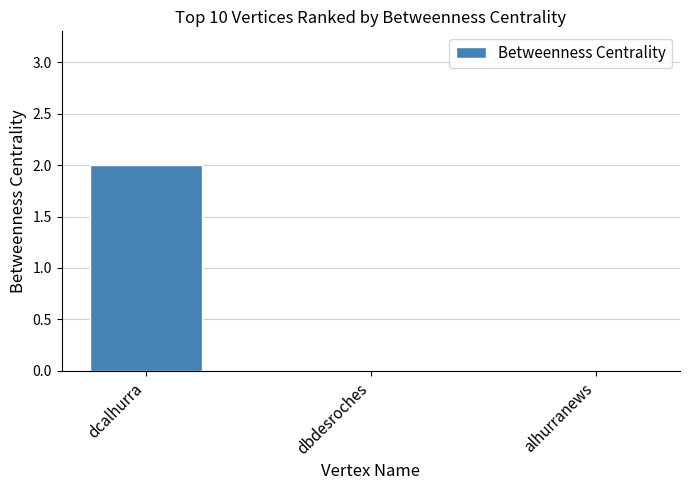

Are the bars horizontal?

No